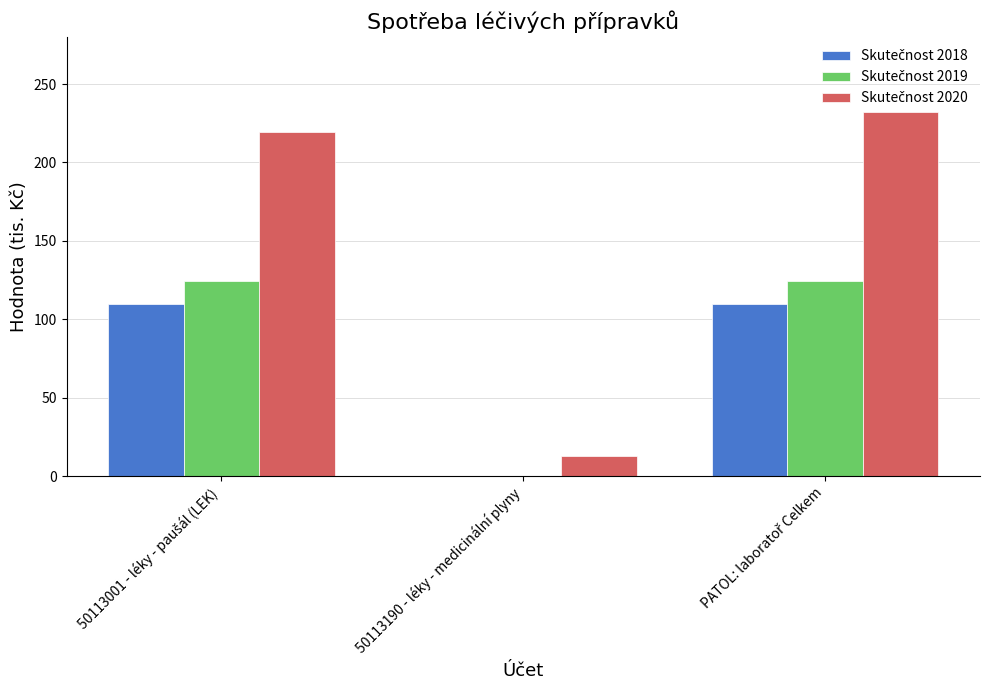

At how many categories does at least one series exceed 144?

2